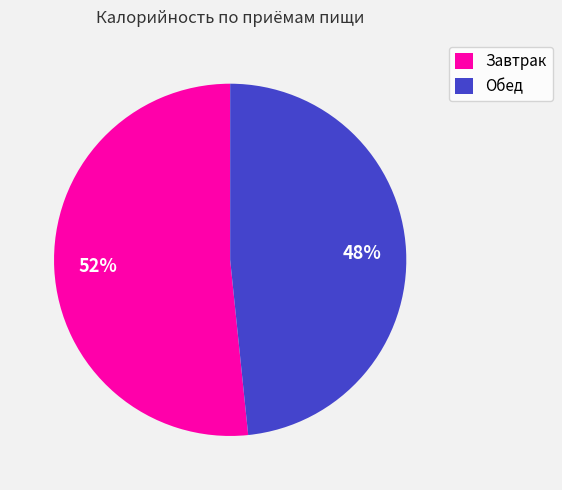

Which category has the smallest portion of the pie?

Обед